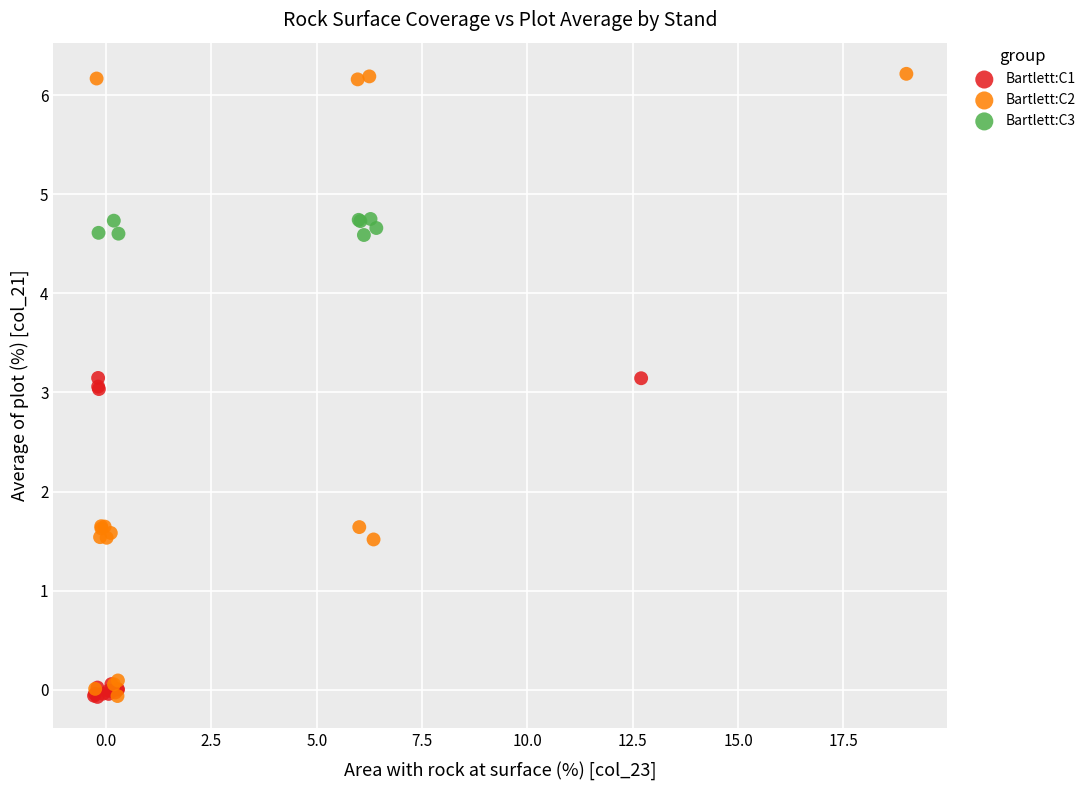

Which series reaches the maximum Y coordinate?

Bartlett:C2